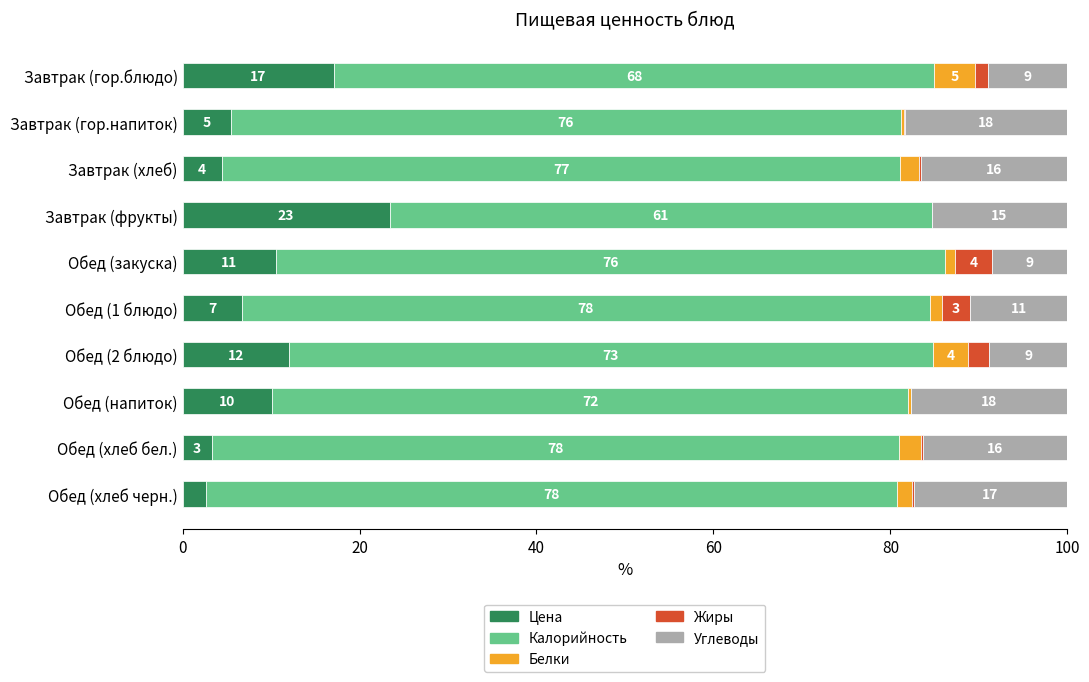

What position from the left is Обед (закуска)?

5